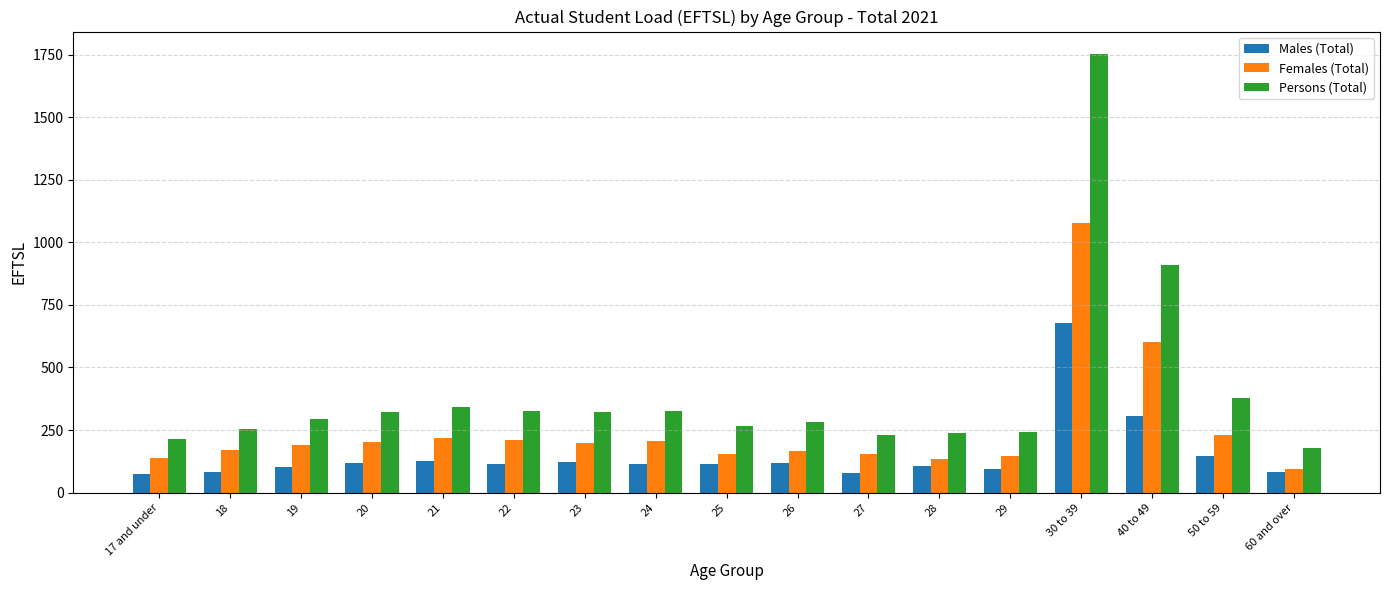

Which series has the largest range (max minus min)?

Persons (Total)